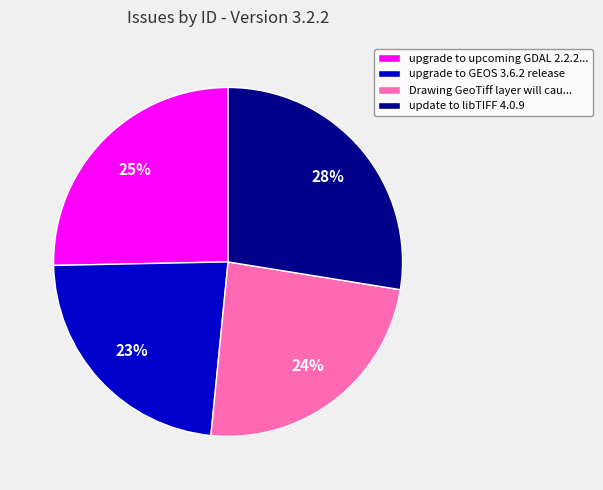

To the nearest percent, what is the difference between the upgrade to upcoming GDAL 2.2.2... and upgrade to GEOS 3.6.2 release slice percentages?

2%